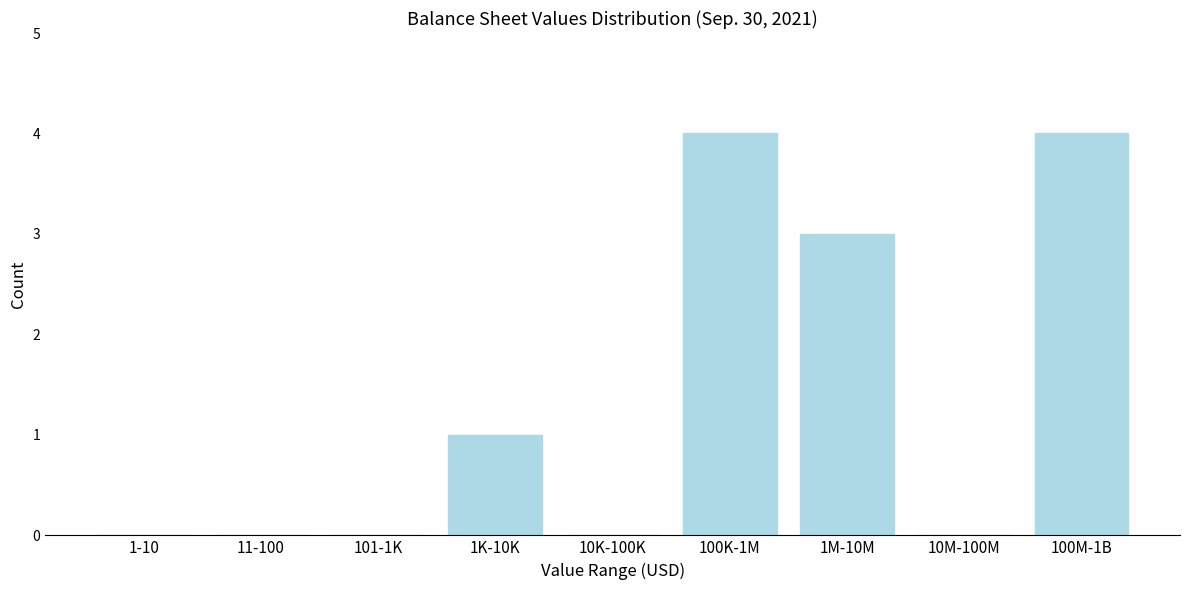

Reading left to right, what are all the values shown in this chart?

1-10=0	11-100=0	101-1K=0	1K-10K=1	10K-100K=0	100K-1M=4	1M-10M=3	10M-100M=0	100M-1B=4